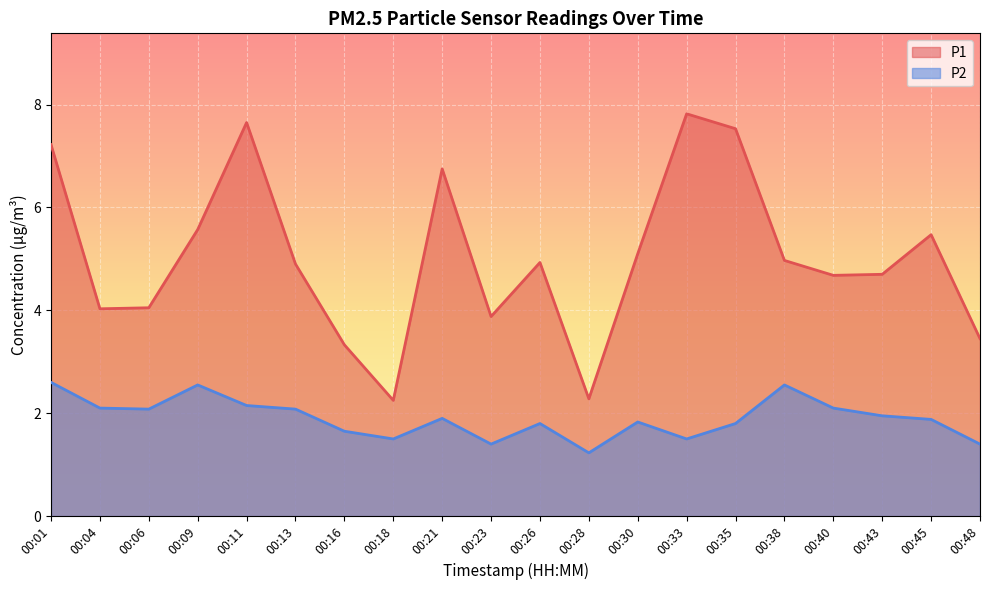

At which category is the sum across all series the highest?

00:01